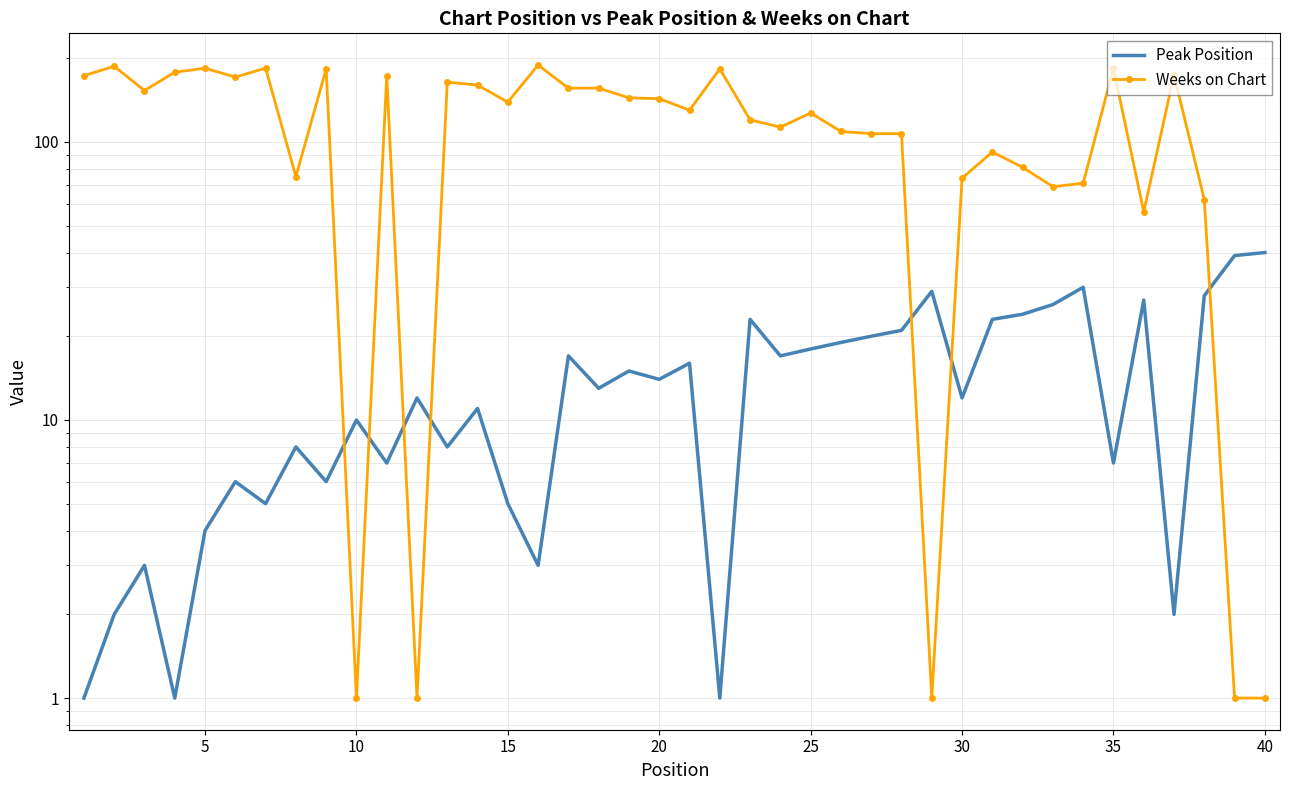

How many values in the Weeks on Chart series exceed 139?

19